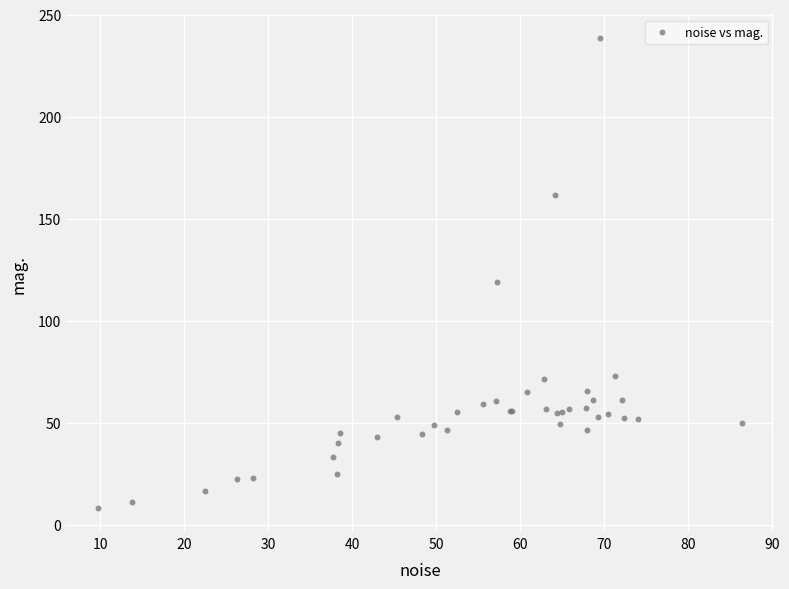

What Y value in the scatter plot is closest to 123?

119.2